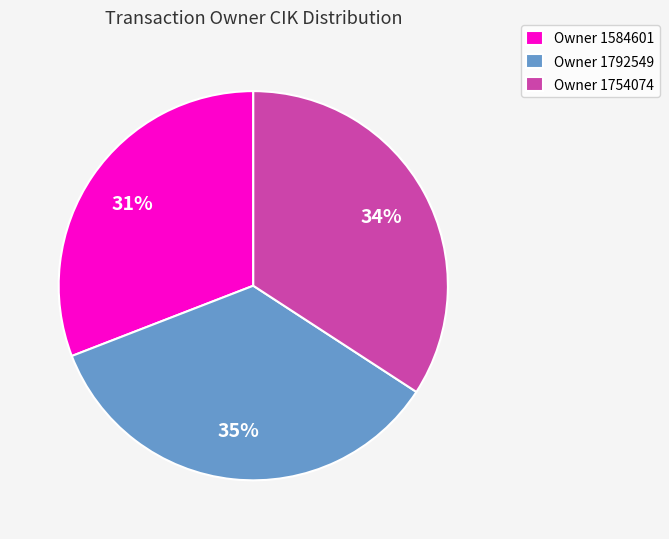

How many slices are in this pie chart?

3